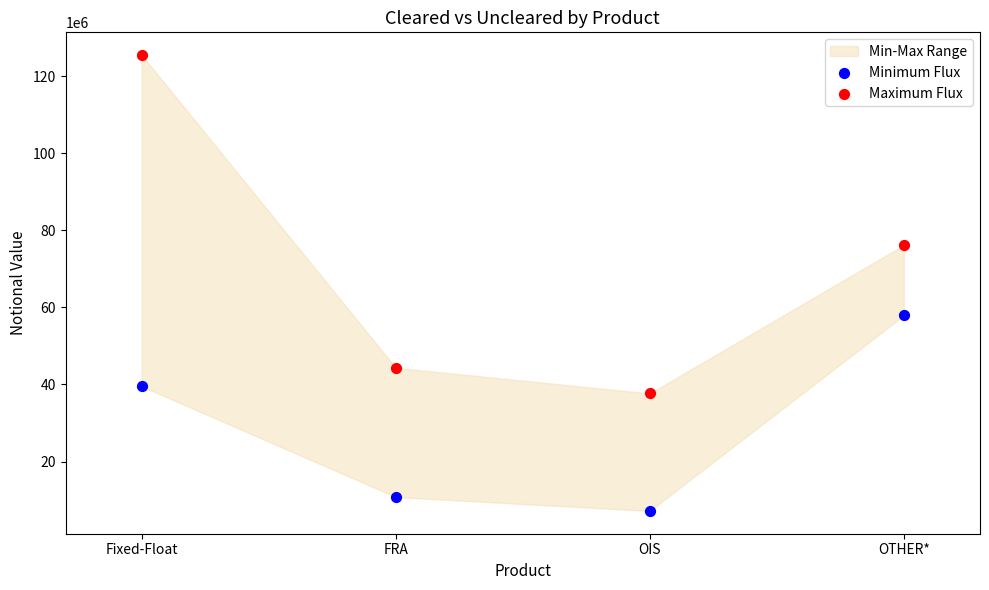

Which series reaches the minimum Y coordinate?

Minimum Flux